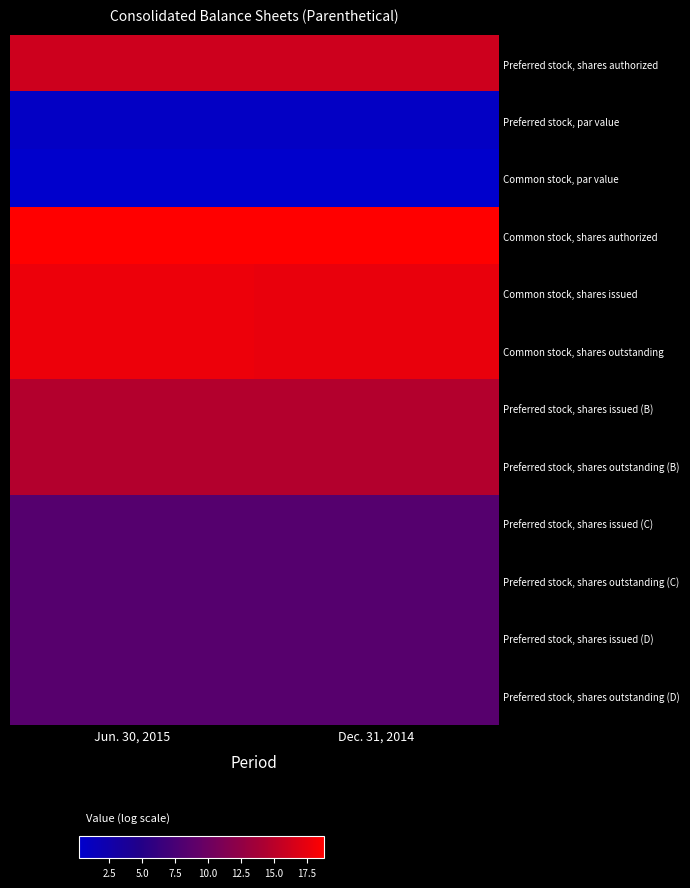

Rank the series at Dec. 31, 2014 from highest to lowest value.

Common stock, shares authorized, Common stock, shares issued, Common stock, shares outstanding, Preferred stock, shares authorized, Preferred stock, shares issued (B), Preferred stock, shares outstanding (B), Preferred stock, shares issued (D), Preferred stock, shares outstanding (D), Preferred stock, shares issued (C), Preferred stock, shares outstanding (C), Preferred stock, par value, Common stock, par value